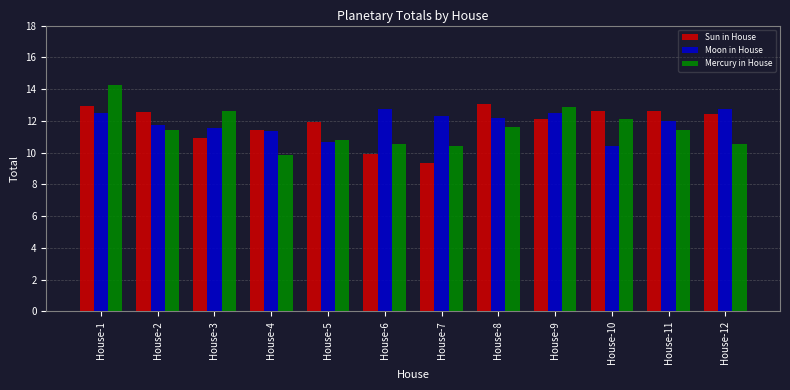

What is the total value across all series at House-6?

33.2